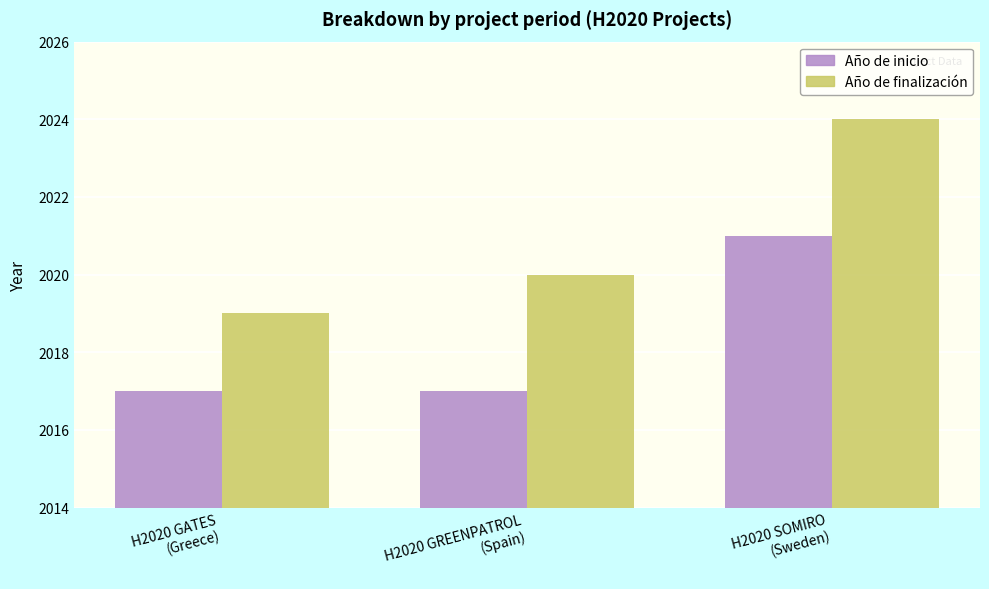

Which series has the widest spread of values?

Año de finalización